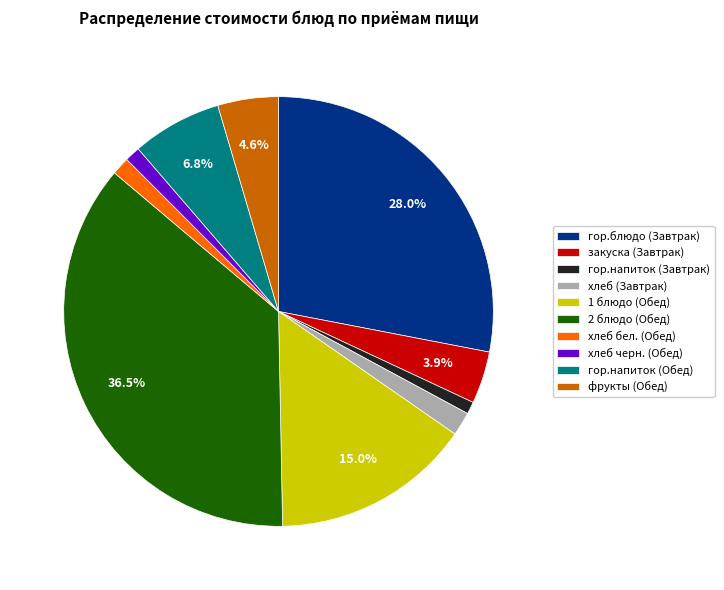

What is the largest slice in the pie chart?

2 блюдо (Обед)